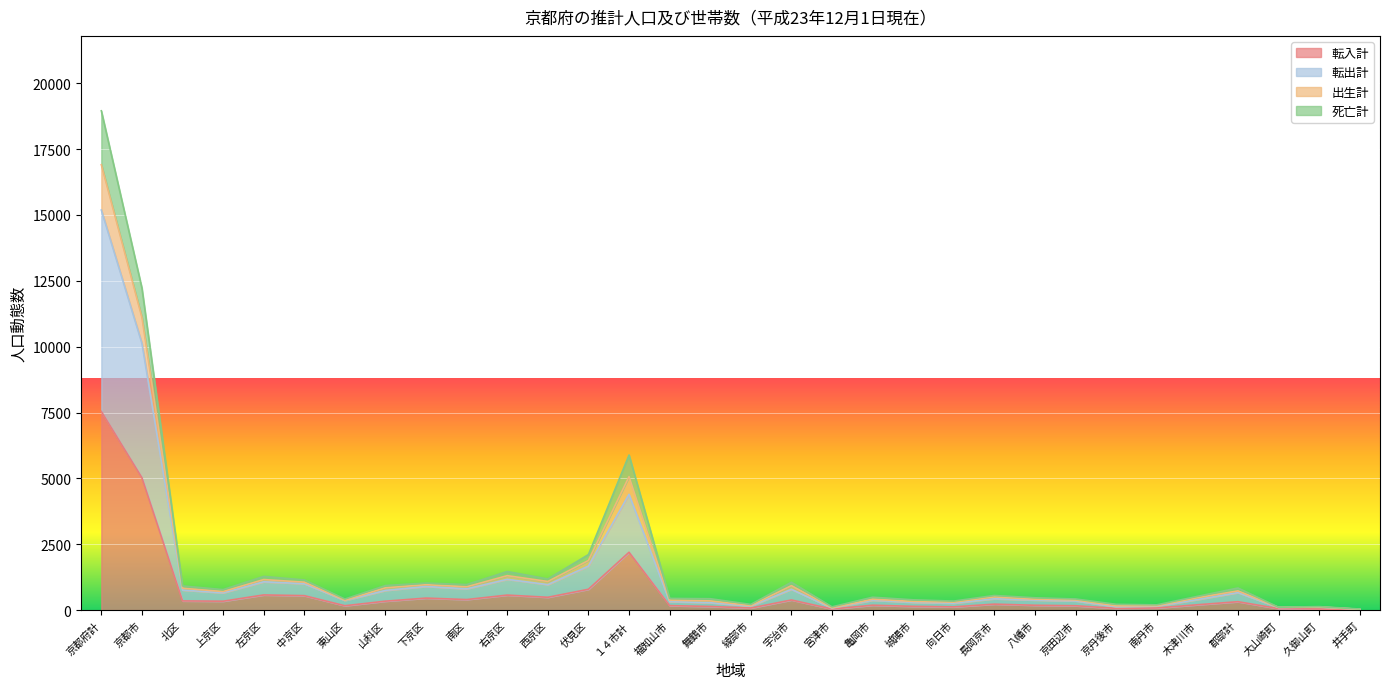

True or false: 転入計 and 死亡計 intersect in this chart.

False